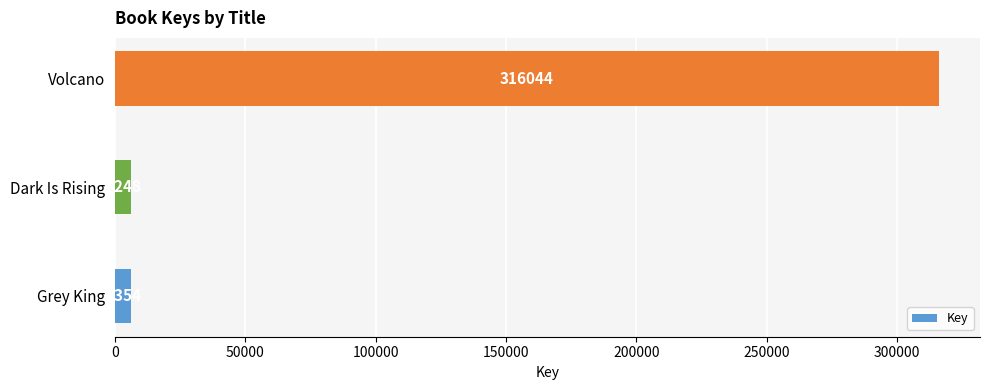

Count the number of categories in the chart.

3